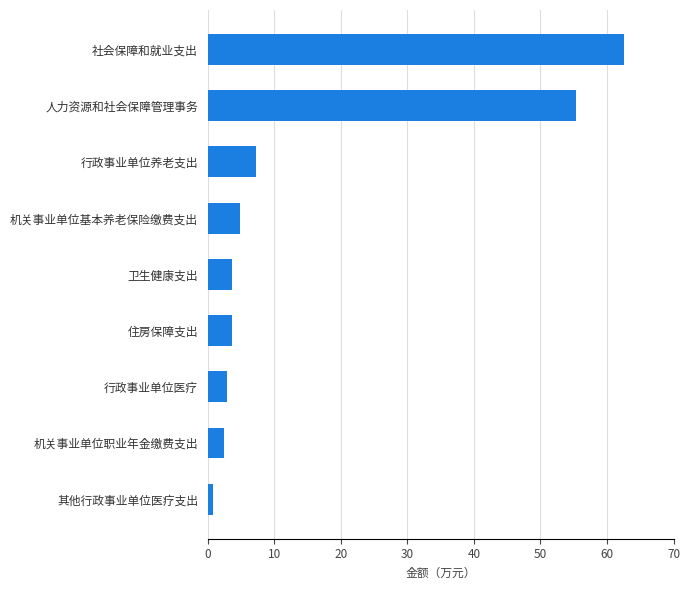

The chart shows a value of 11.4 at 行政事业单位养老支出. True or false?

False